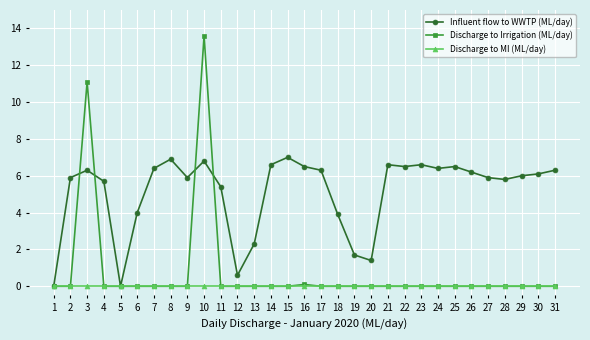

What are all the series names shown in the legend?

Influent flow to WWTP (ML/day), Discharge to Irrigation (ML/day), Discharge to MI (ML/day)